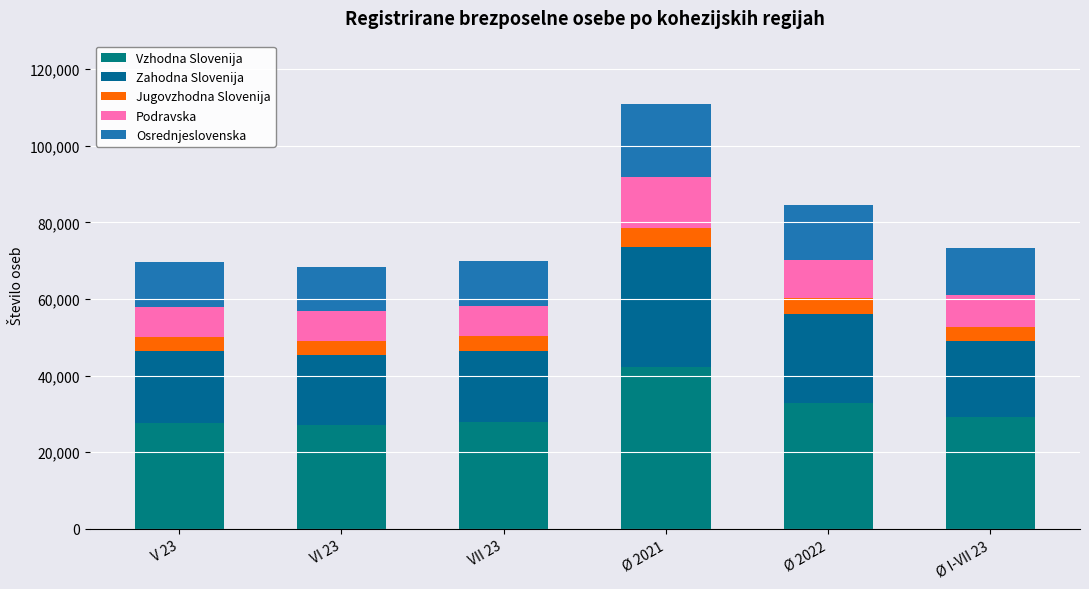

How many data points in Vzhodna Slovenija are less than 29164?

3